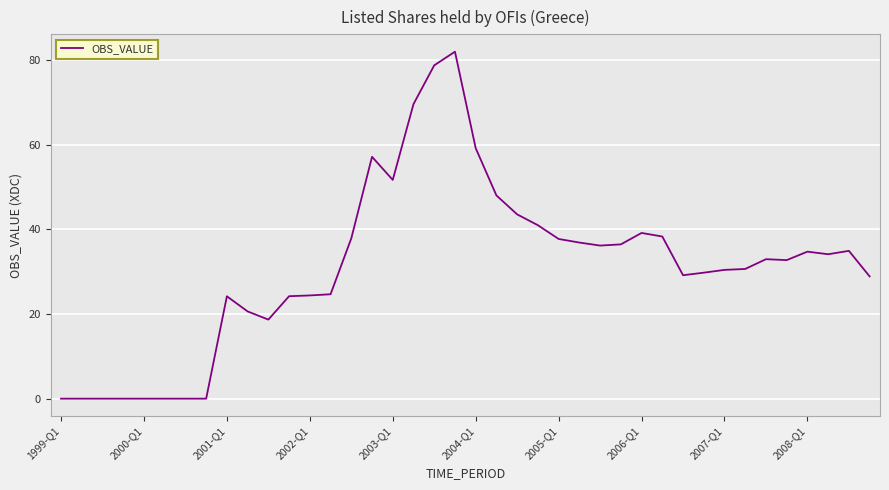

How many lines are shown in the chart?

1